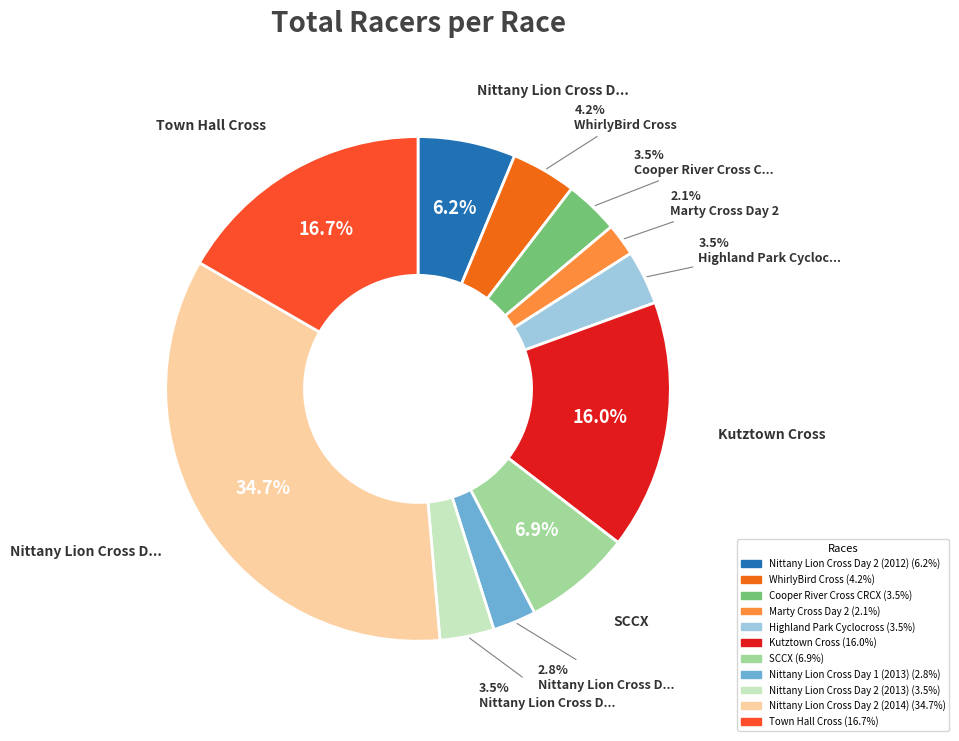

How many segments does this pie chart have?

11